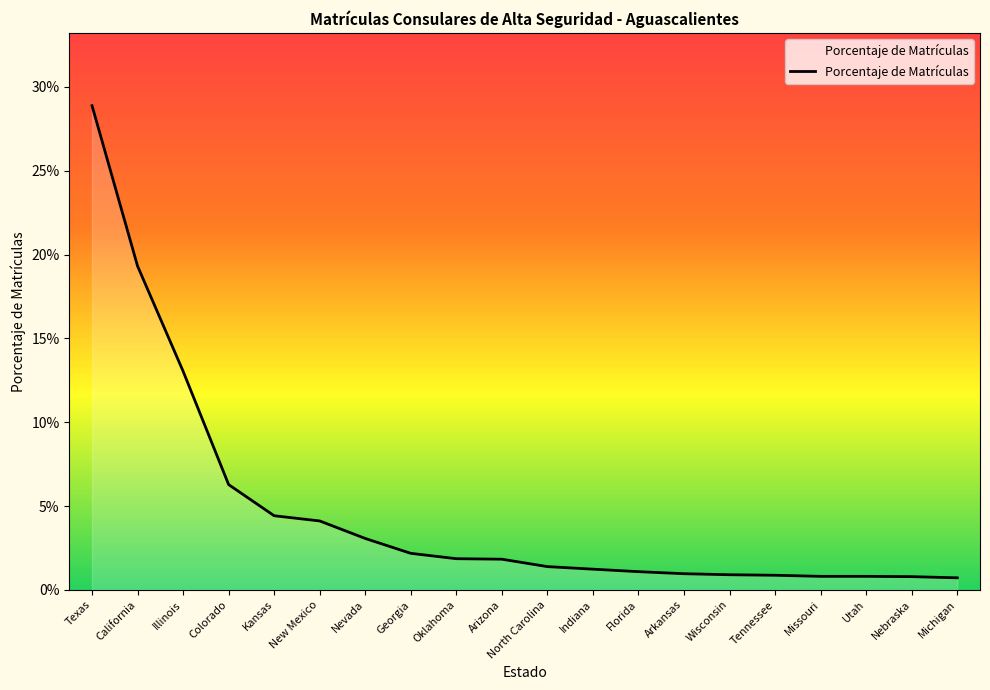

What is the change in value from California to North Carolina?

-0.2